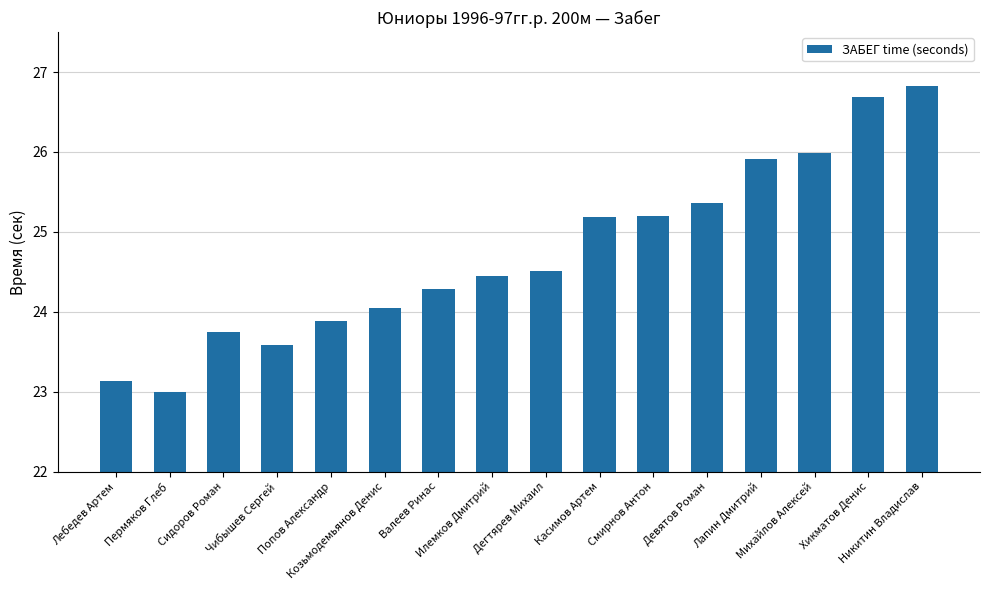

How many data points are less than 24?

5